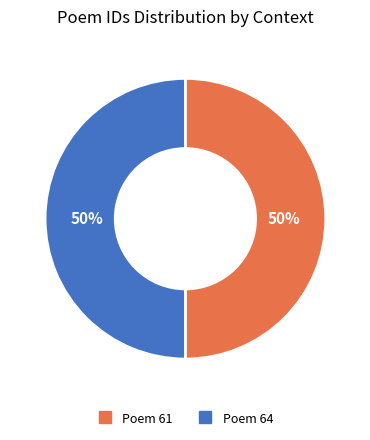

To the nearest percent, what percentage of the pie is Poem 61?

50%